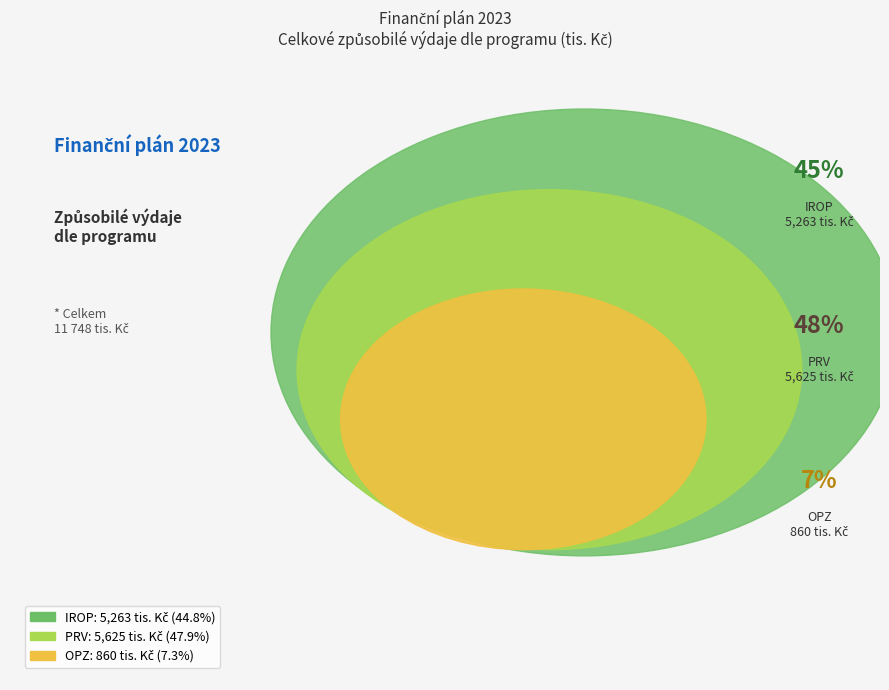

Is OPŽP the majority of the pie?

No